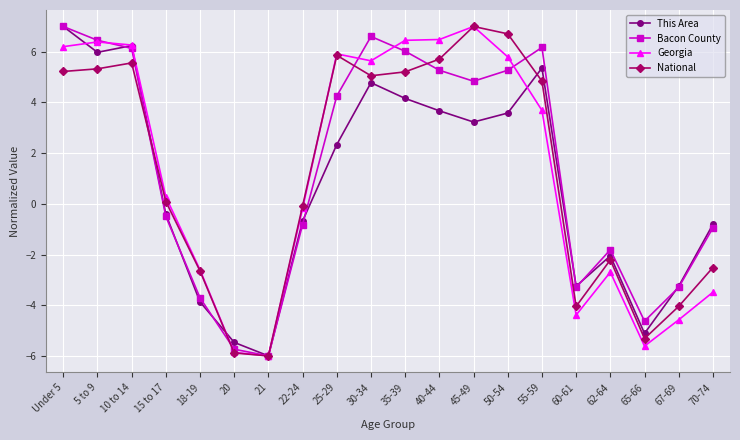

What is the label of the 10th point from the left?

30-34